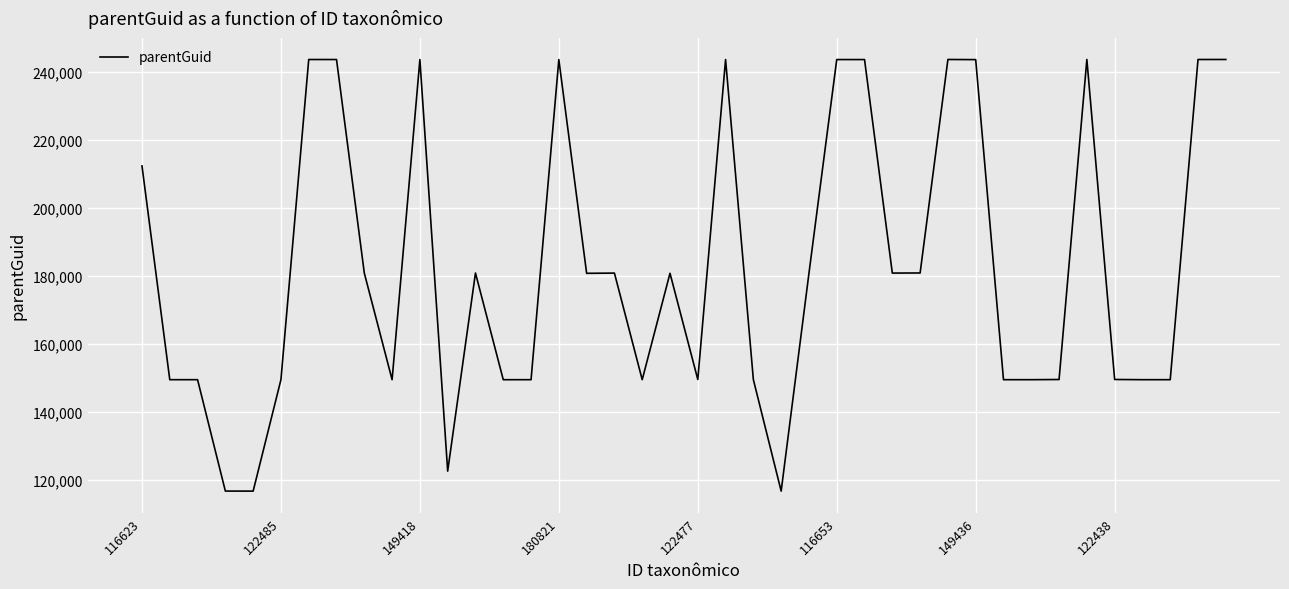

What is the minimum value shown in the chart?

116638